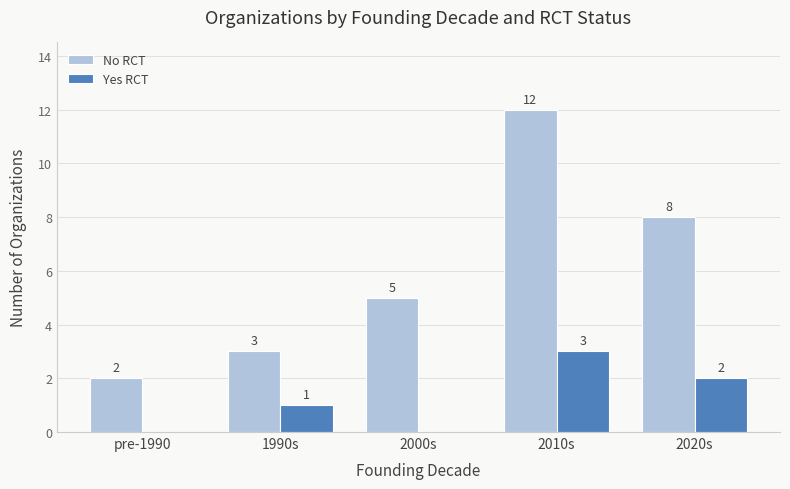

What are all the series names shown in the legend?

No RCT, Yes RCT